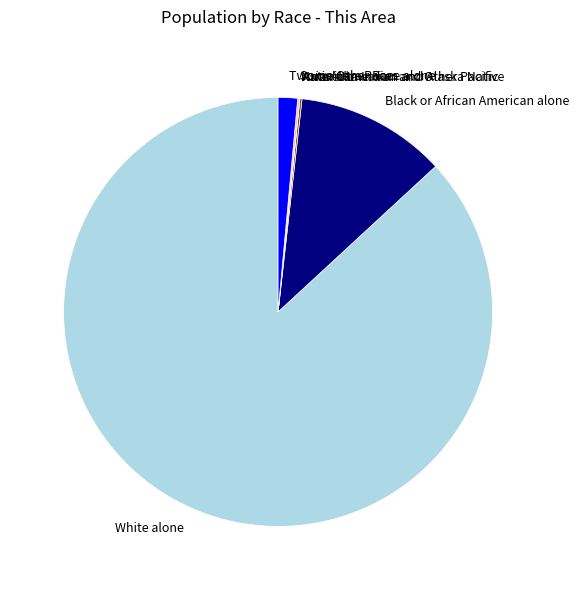

Which category has the biggest portion of the pie?

White alone